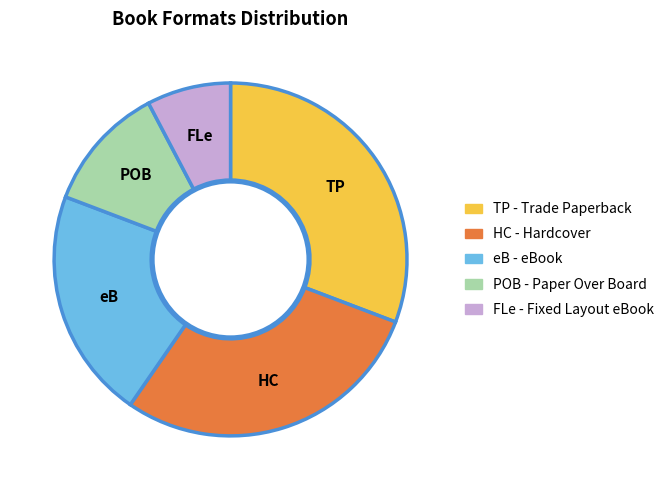

How many slices are in this pie chart?

5